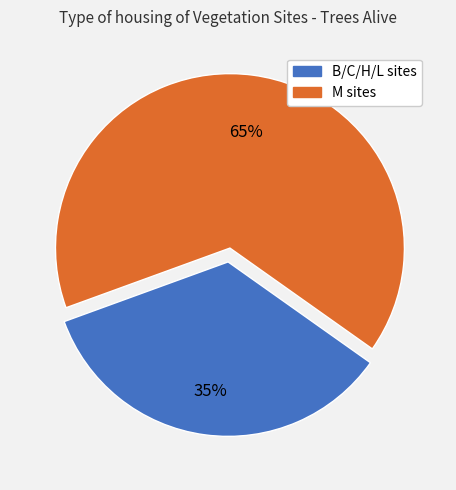

Is there any slice that represents more than half of the pie?

Yes